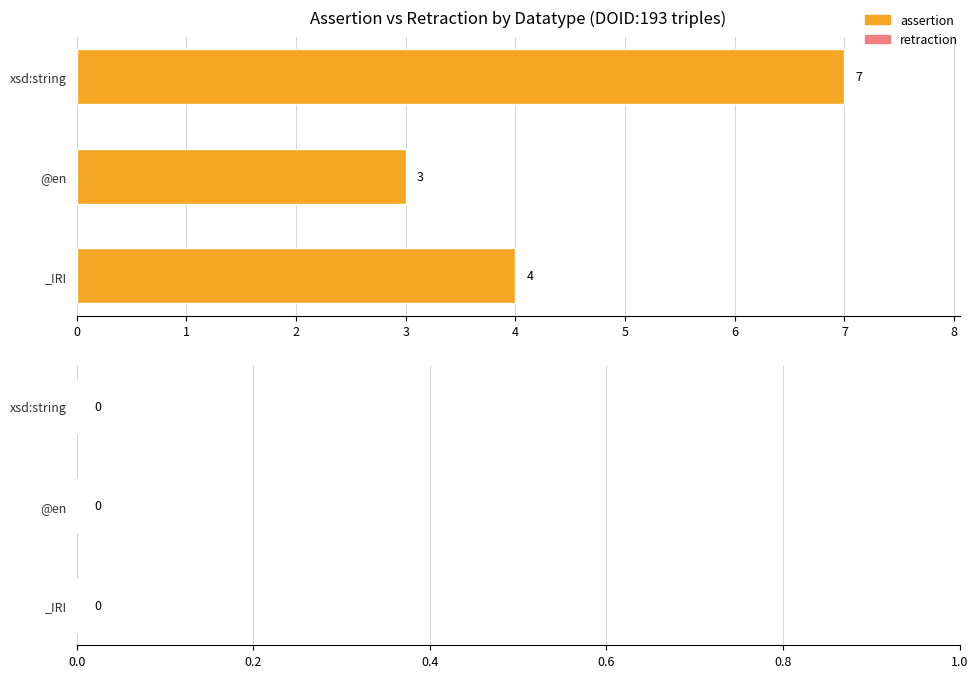

True or false: the data shows 7 at xsd:string.

True